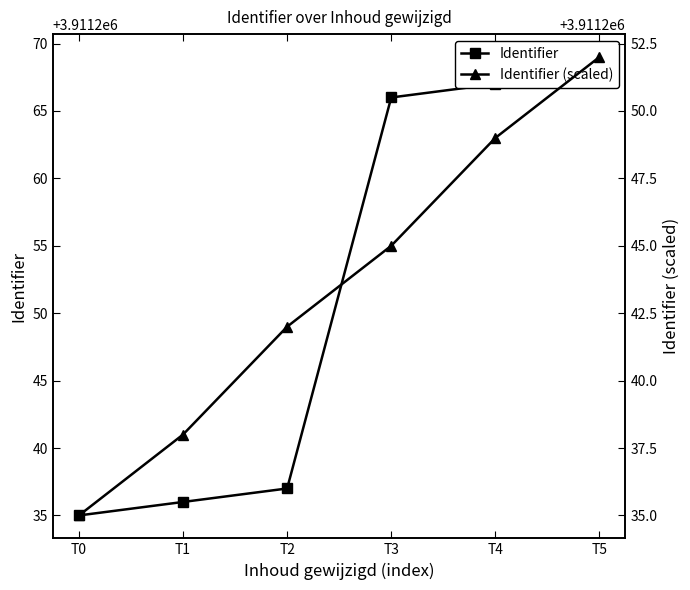

Is the value of Identifier at T1 greater than the value of Identifier (scaled) at T5?

No